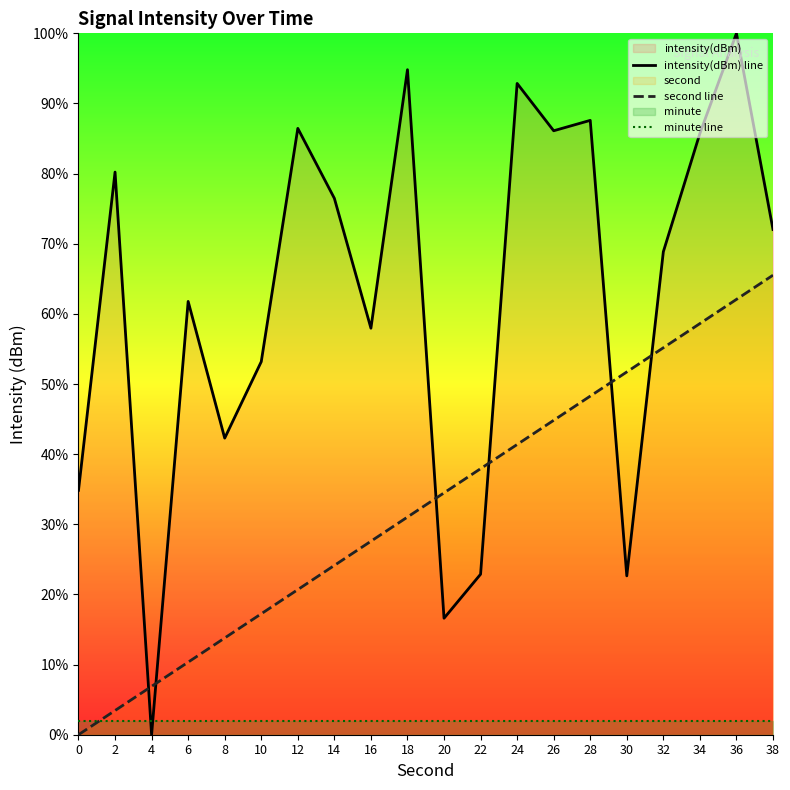

What is the value of the intensity(dBm) line point at the 1st from the left?

34.8